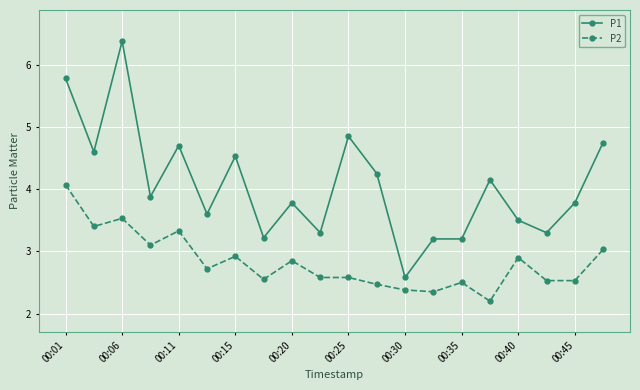

Which series has the widest spread of values?

P1